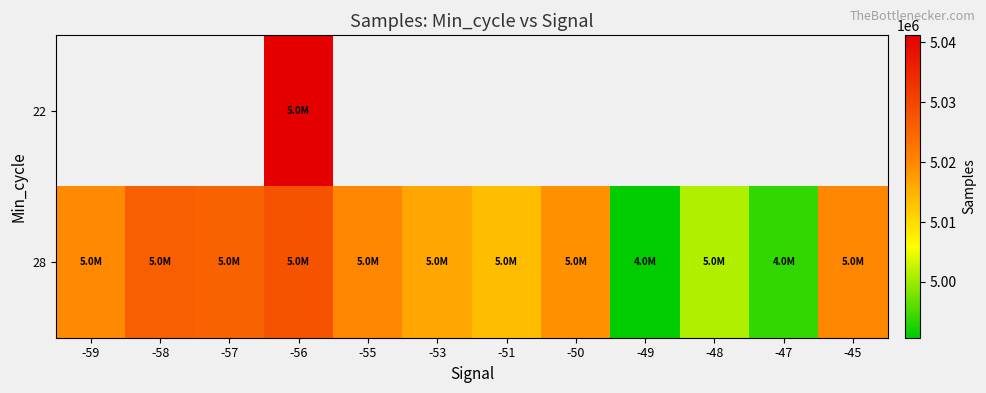

Which has a higher value, -59 or -58?

-58